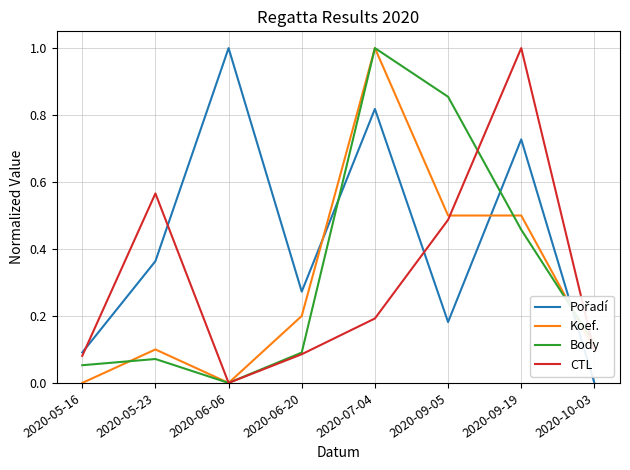

What position from the left is 2020-06-06?

3